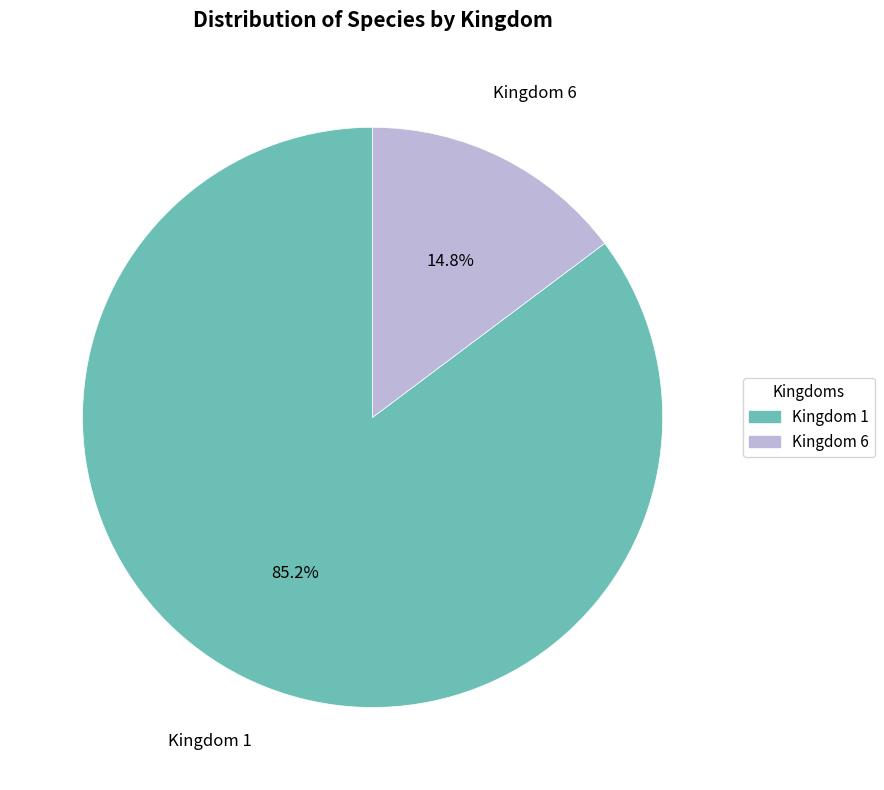

Between Kingdom 6 and Kingdom 1, which is larger?

Kingdom 1